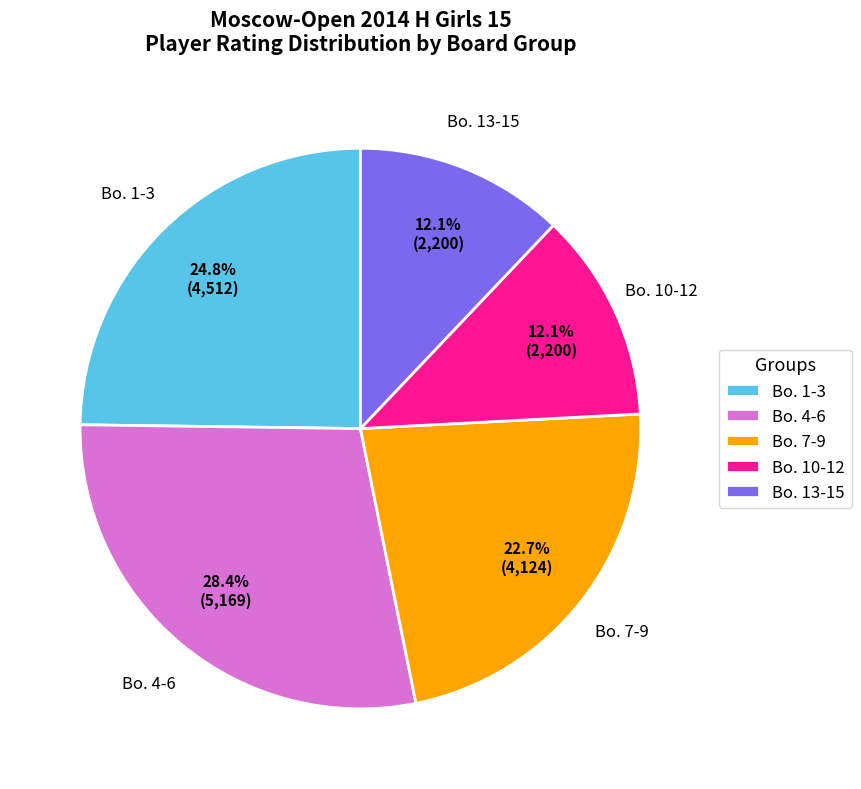

What is the ratio of the value at Bo. 10-12 to the value at Bo. 1-3?

0.5